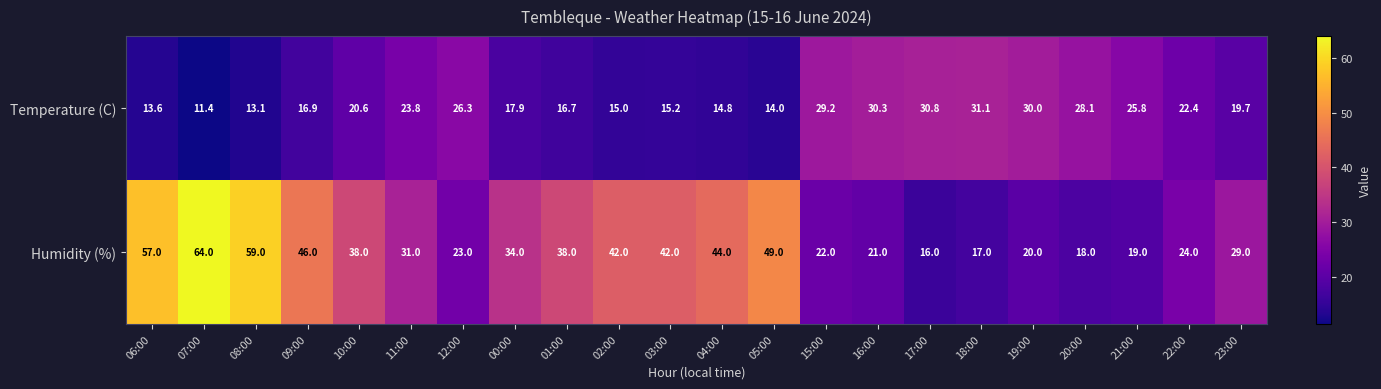

Rank the series at 11:00 from highest to lowest value.

Humidity (%), Temperature (C)